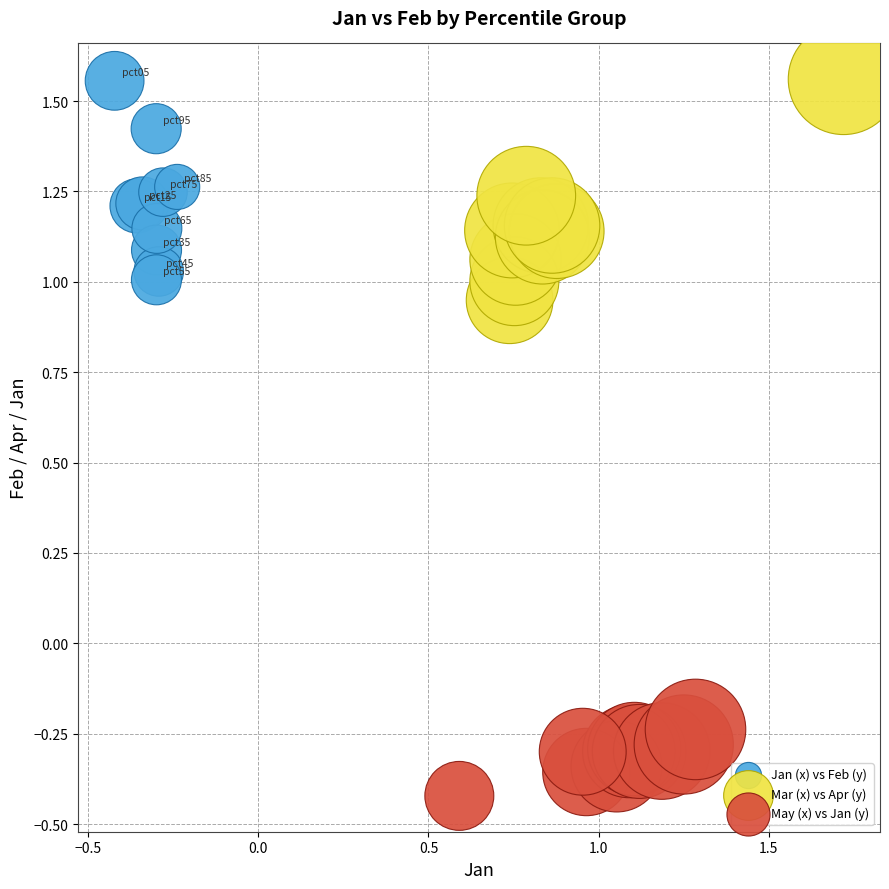

What are all the series names shown in the legend?

Jan (x) vs Feb (y), Mar (x) vs Apr (y), May (x) vs Jan (y)